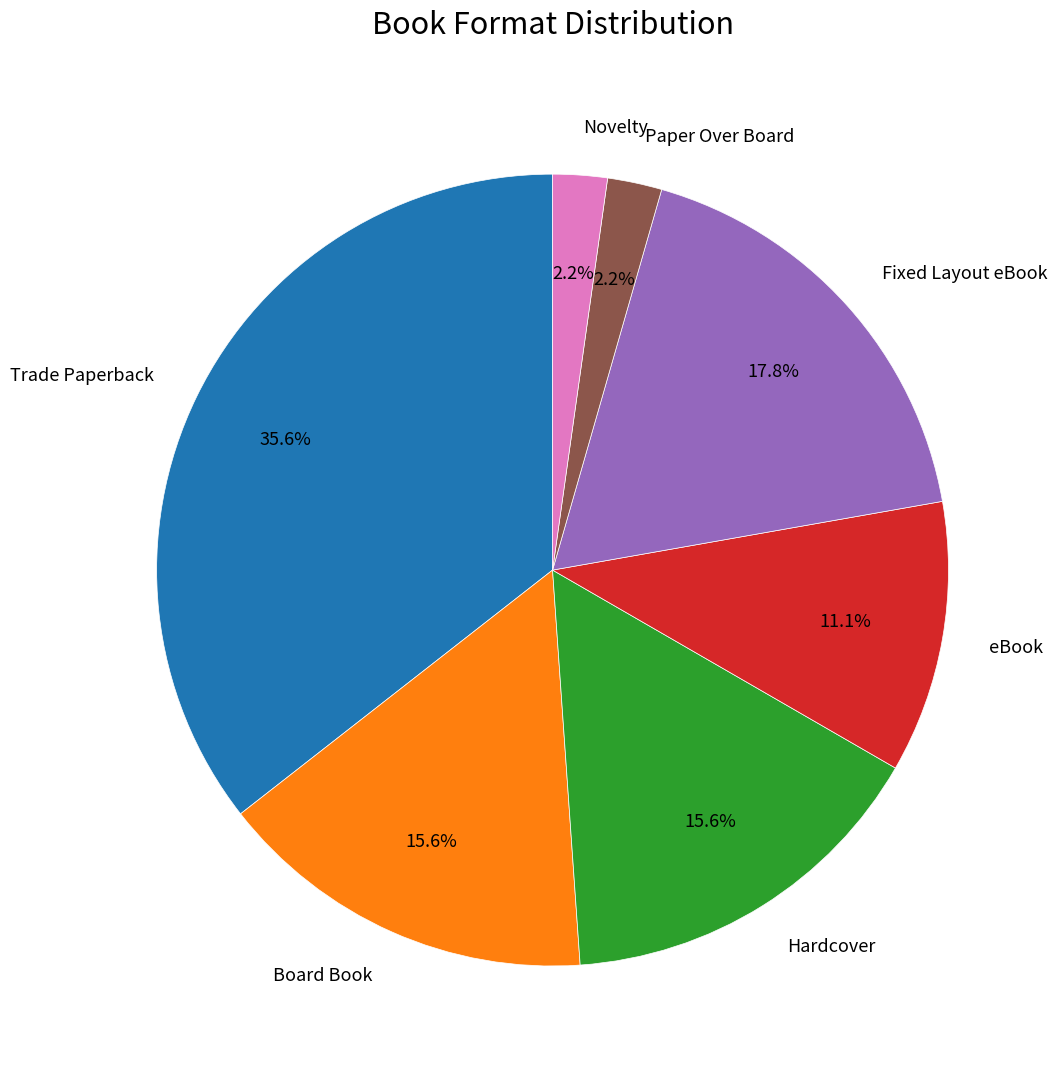

To the nearest percent, what is the combined percentage of Paper Over Board and Novelty?

4%